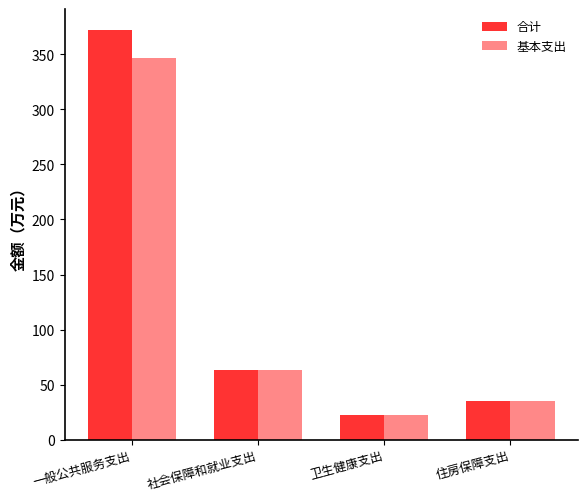

At 一般公共服务支出, list the series in order from largest to smallest.

合计, 基本支出